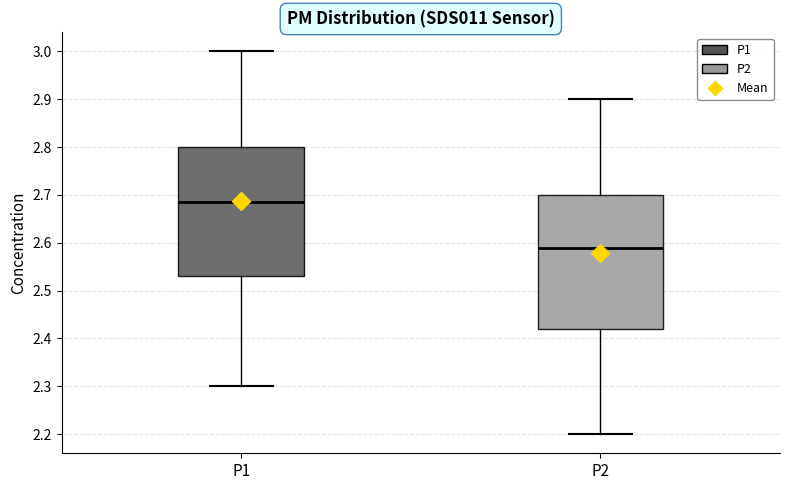

Which box's median line is the highest?

P1